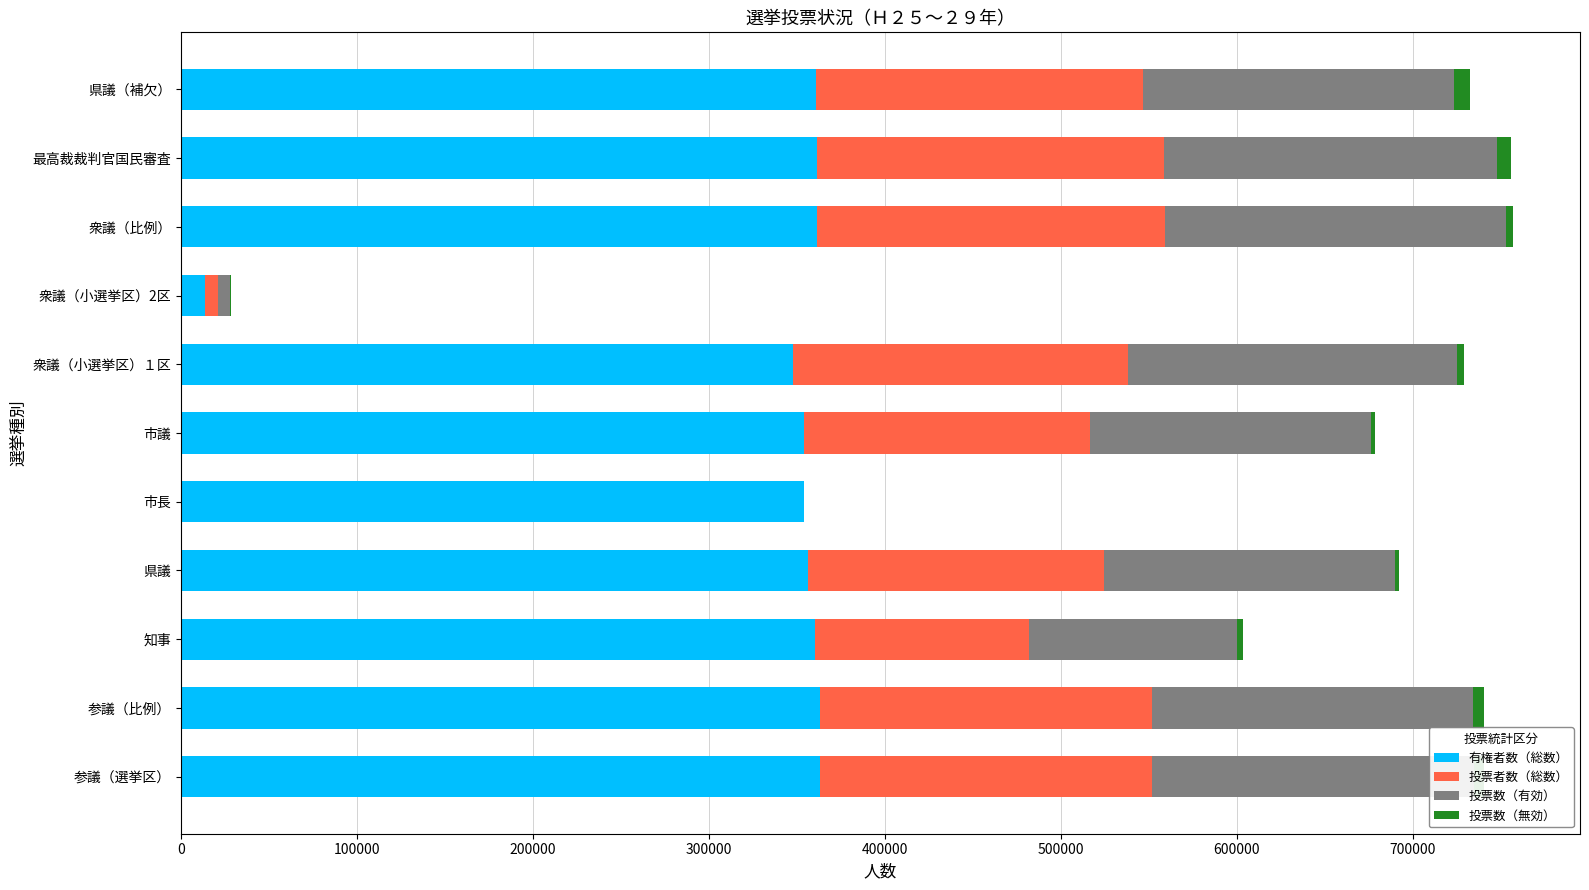

Is it true that 有権者数（総数） equals 361407 at 衆議（比例）?

True